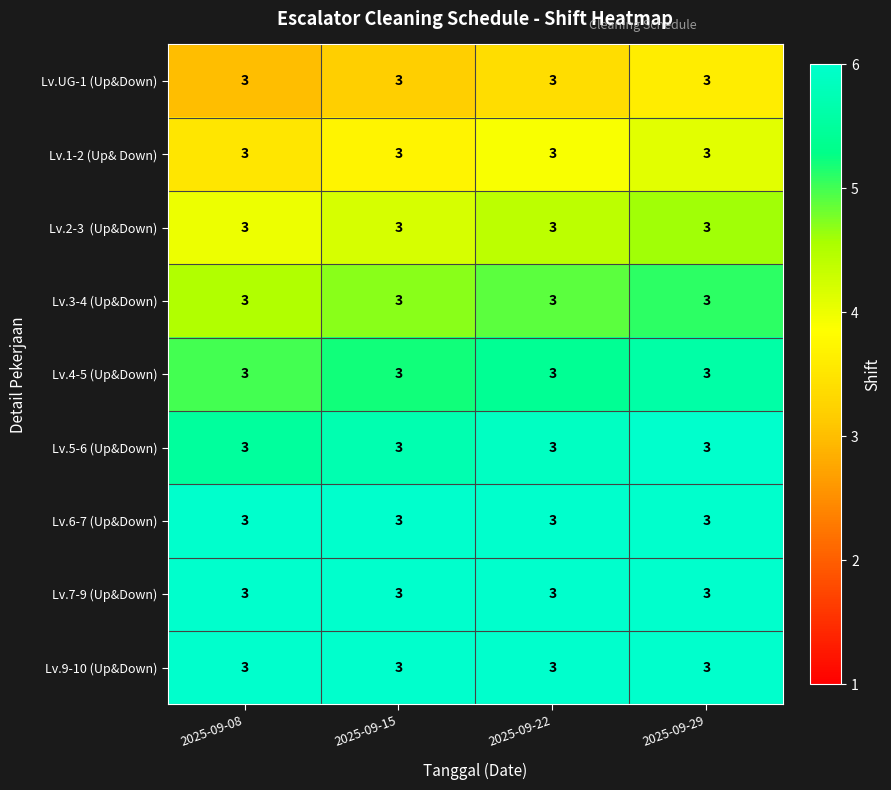

Which series has the largest total across all categories?

Lv.9-10 (Up&Down)